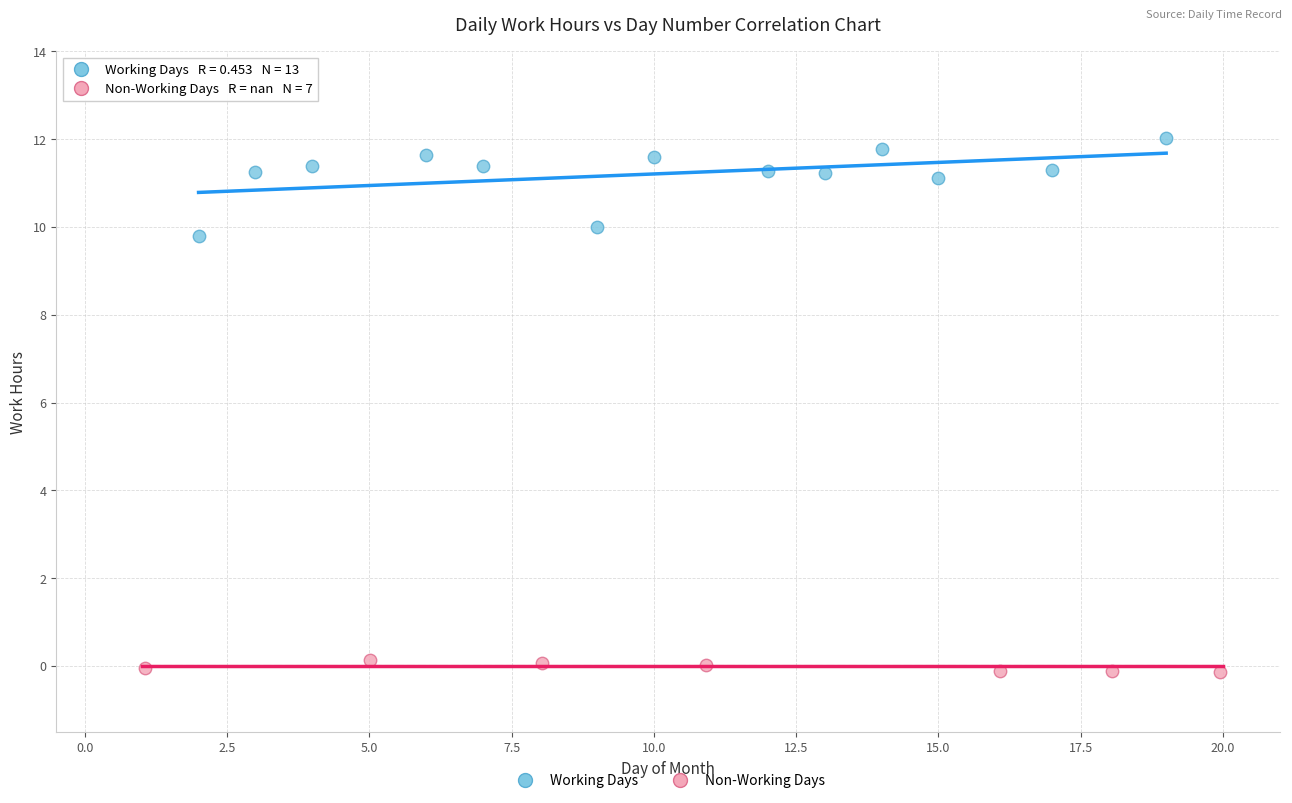

What are all the series names shown in the legend?

Working Days, Non-Working Days